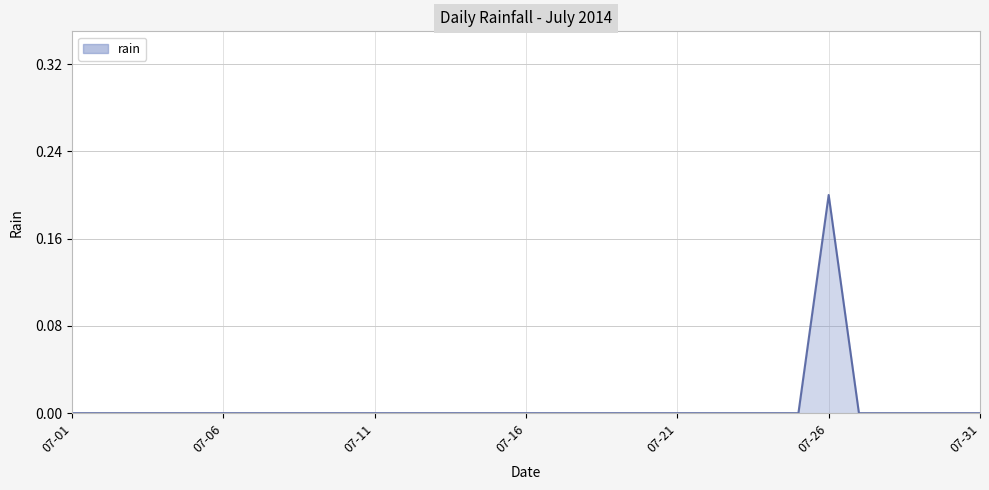

Does the chart have visible grid lines?

Yes